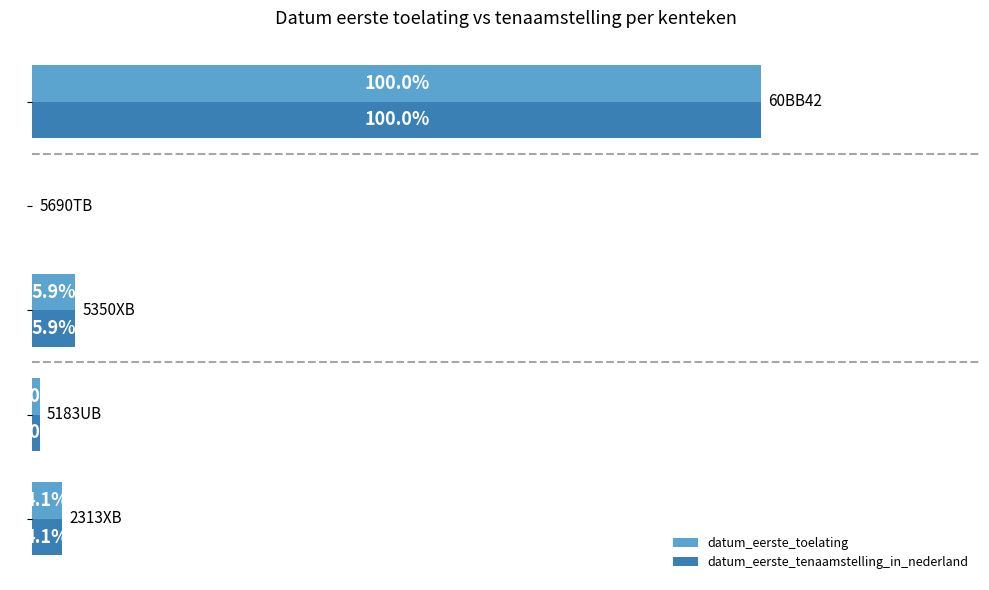

What are all the series names shown in the legend?

datum_eerste_toelating, datum_eerste_tenaamstelling_in_nederland